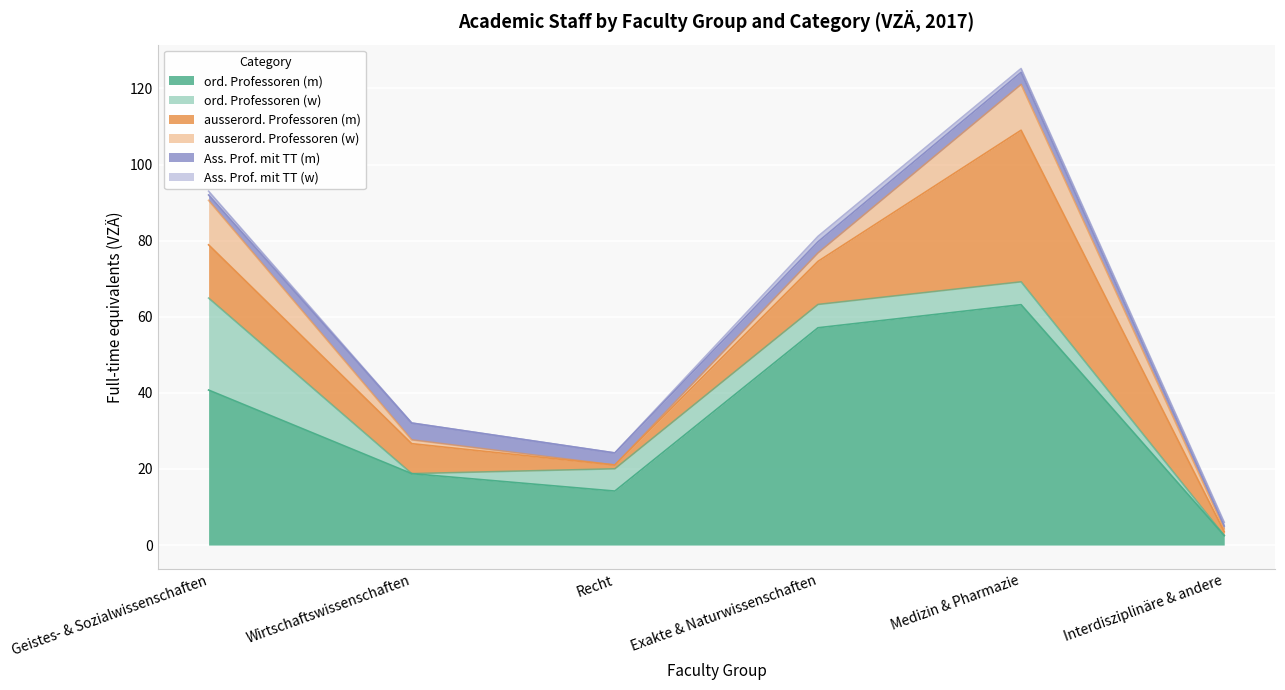

In ausserord. Professoren (w), how many points are higher than both neighbors (excluding endpoints)?

1